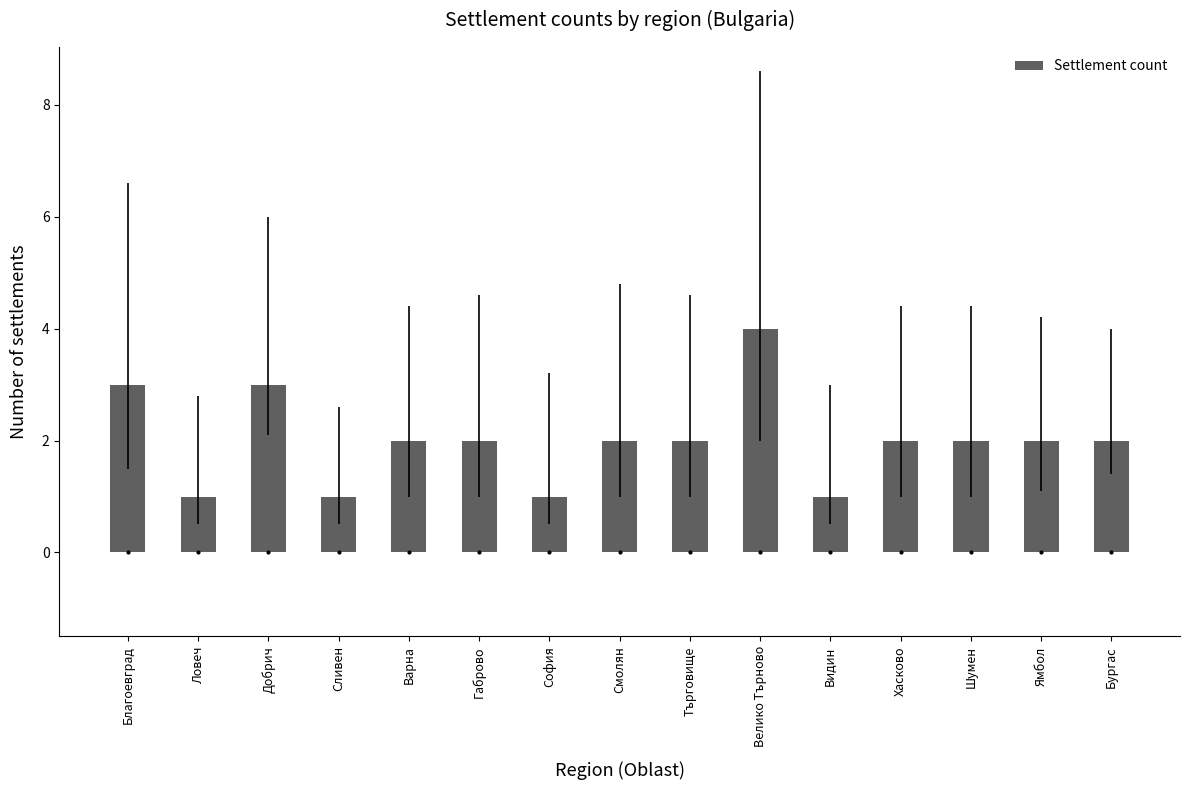

Between Велико Търново and Хасково, which is larger?

Велико Търново